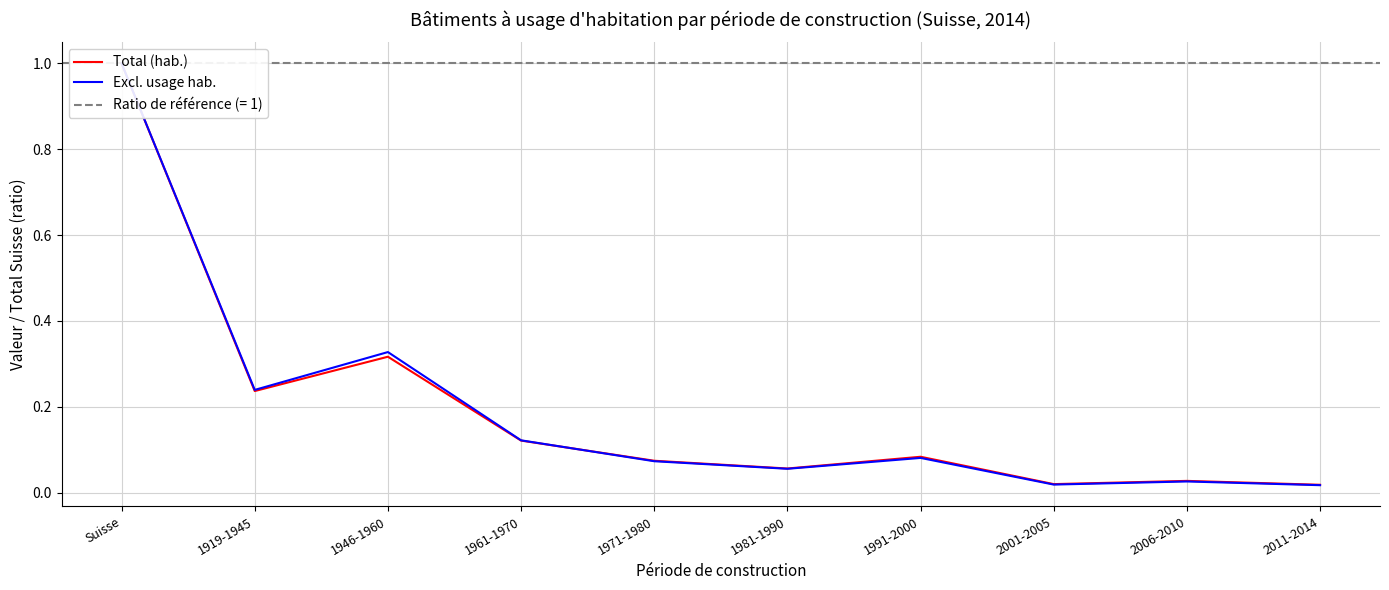

Which series has the widest spread of values?

Excl. usage hab.